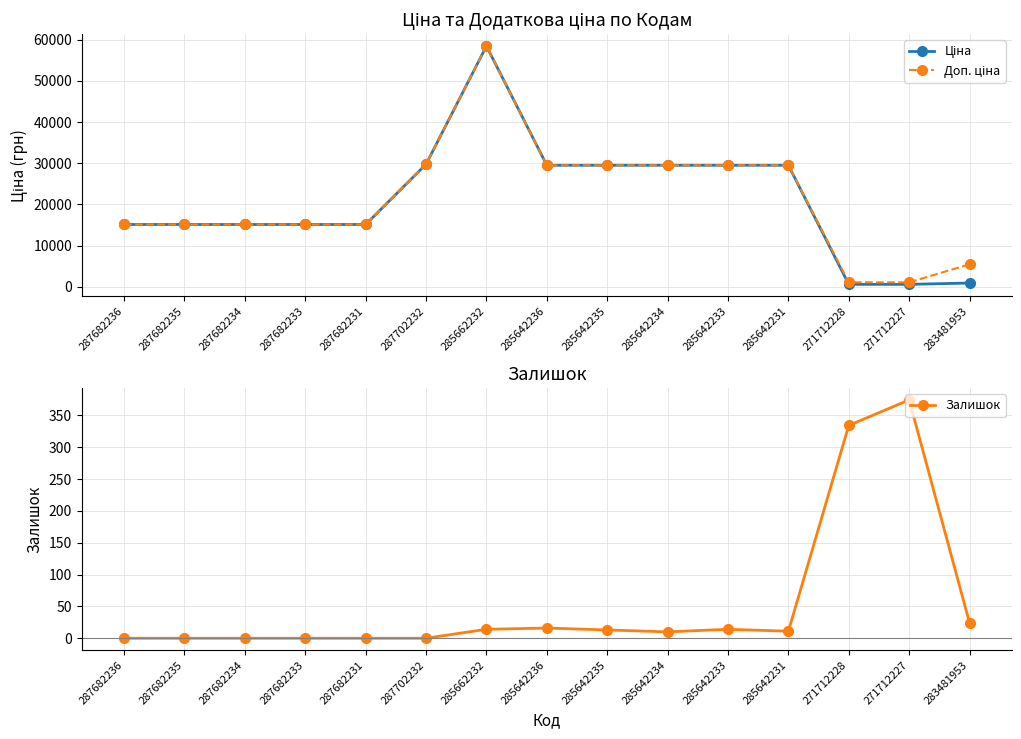

At how many categories does at least one series exceed 35023?

1